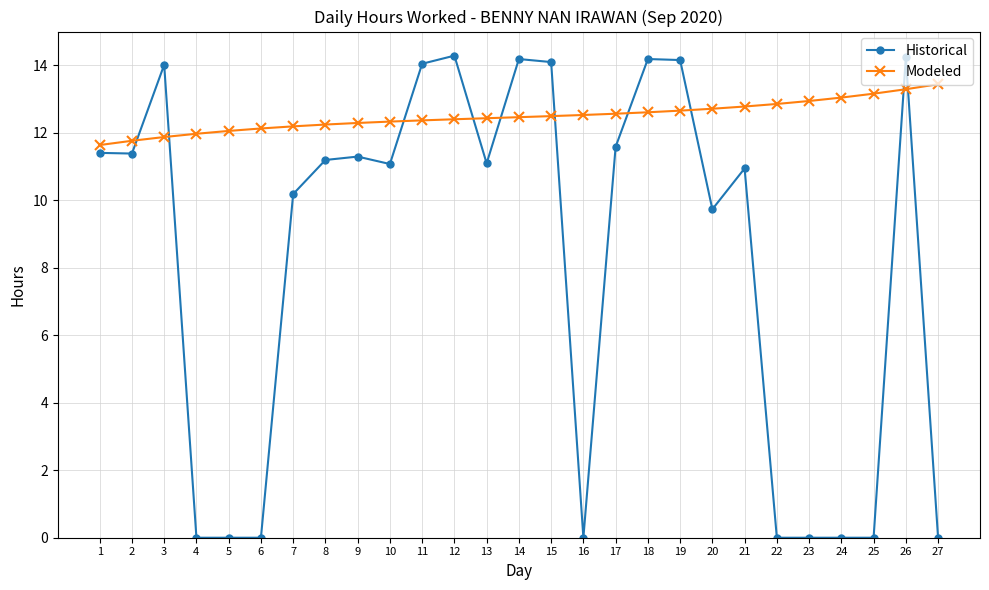

Which series has the largest total across all categories?

Modeled